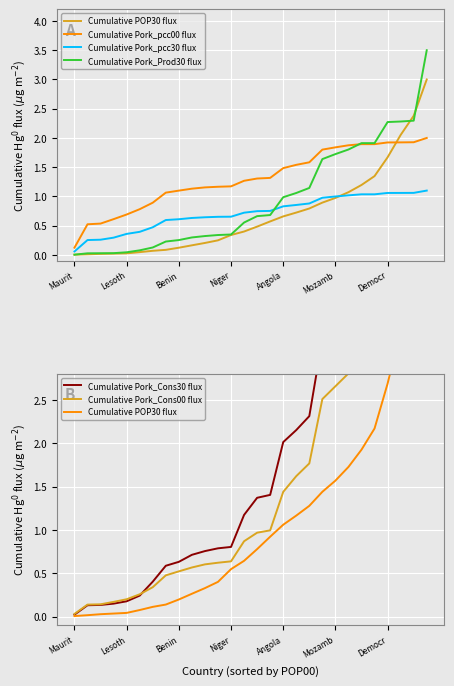

What is the greatest value displayed?

6.6